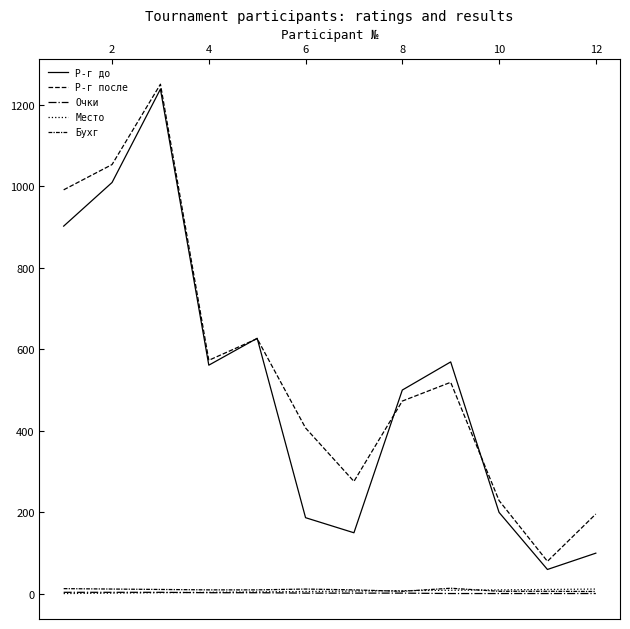

How many lines are shown in the chart?

5